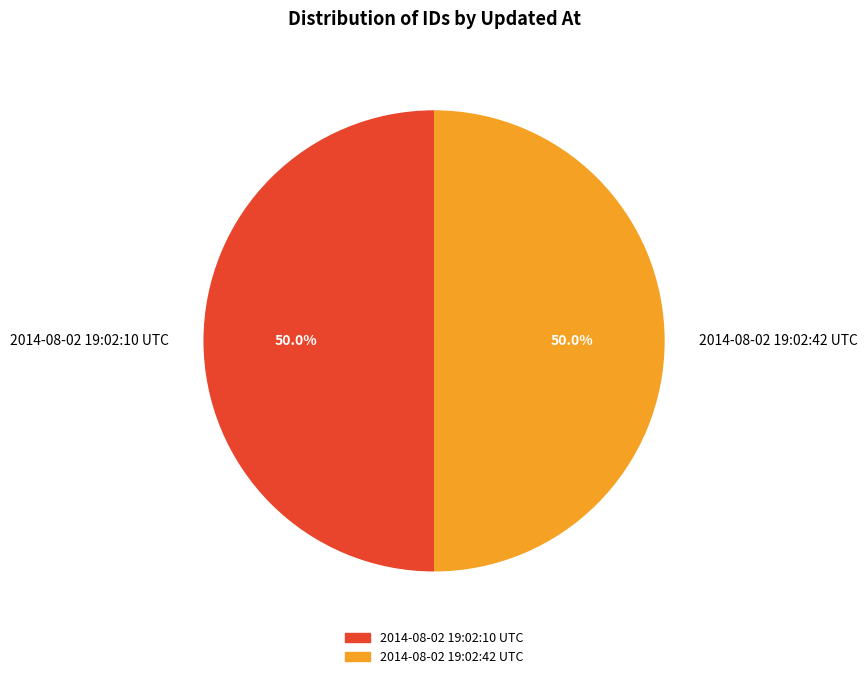

What percentage is NOT represented by 2014-08-02 19:02:42 UTC?

50.0%